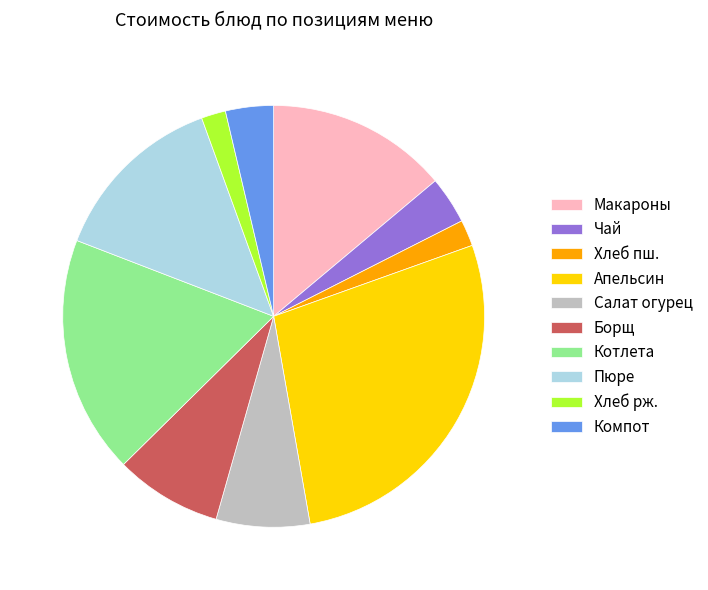

What is the ratio of the value at Макароны to the value at Компот?

3.8